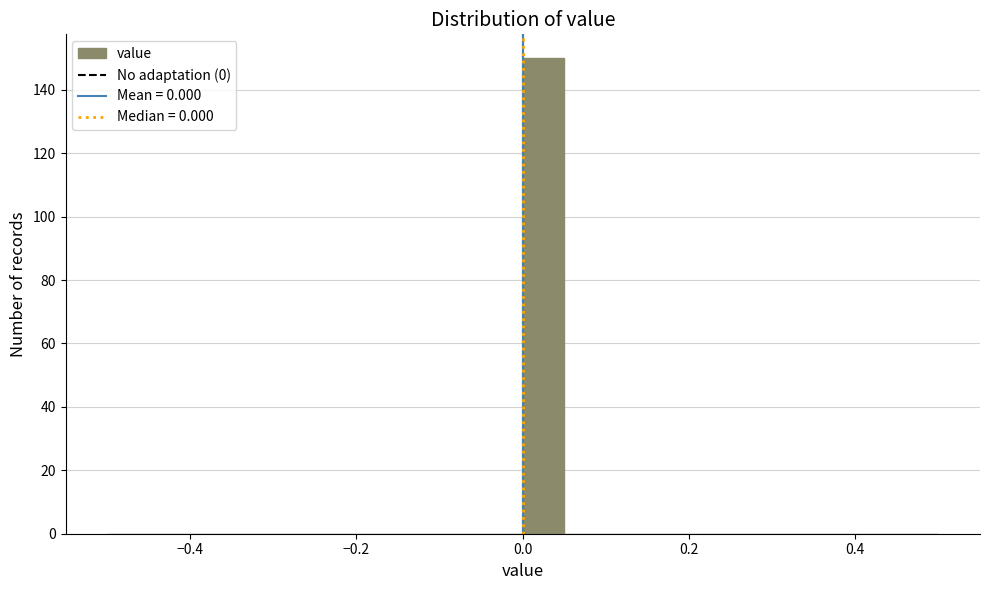

Around what value on the x-axis is the tallest bar? Give the approximate position of its centre, as read against the axis.

0.02